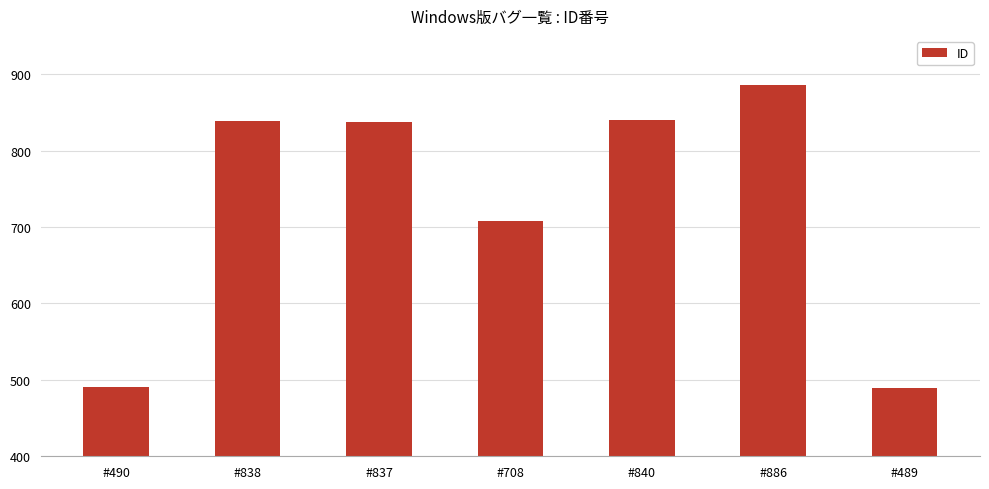

How many bars are there in total?

7